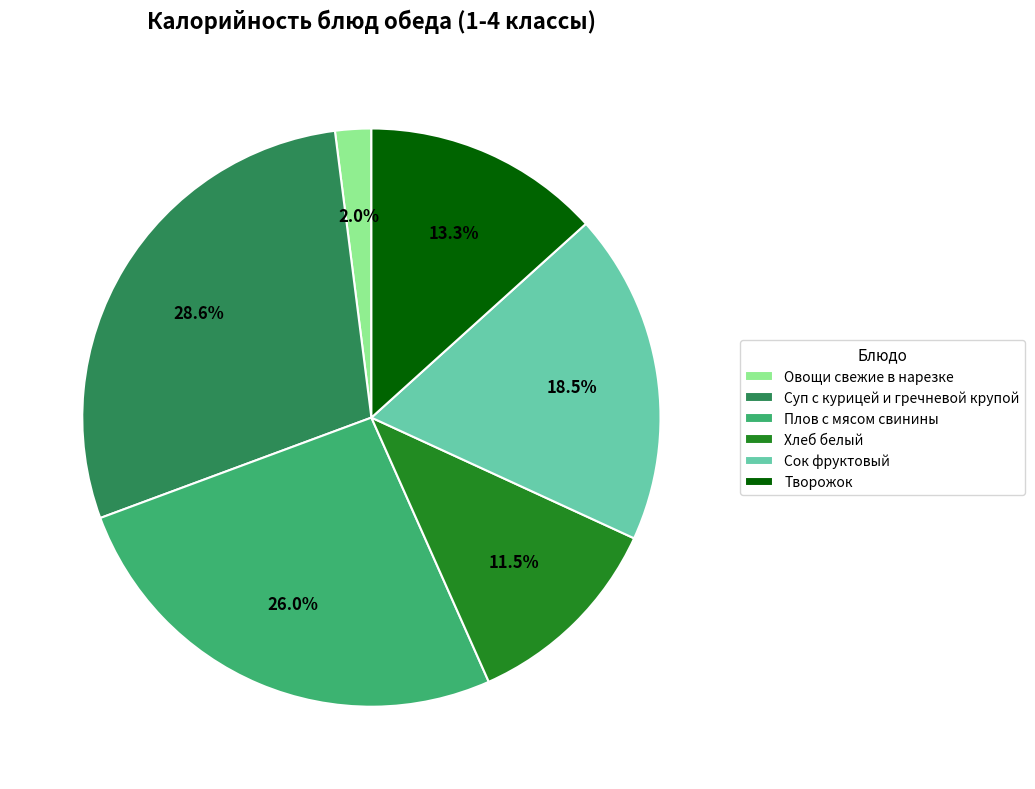

Rank the categories by value from highest to lowest.

Суп с курицей и гречневой крупой, Плов с мясом свинины, Сок фруктовый, Творожок, Хлеб белый, Овощи свежие в нарезке